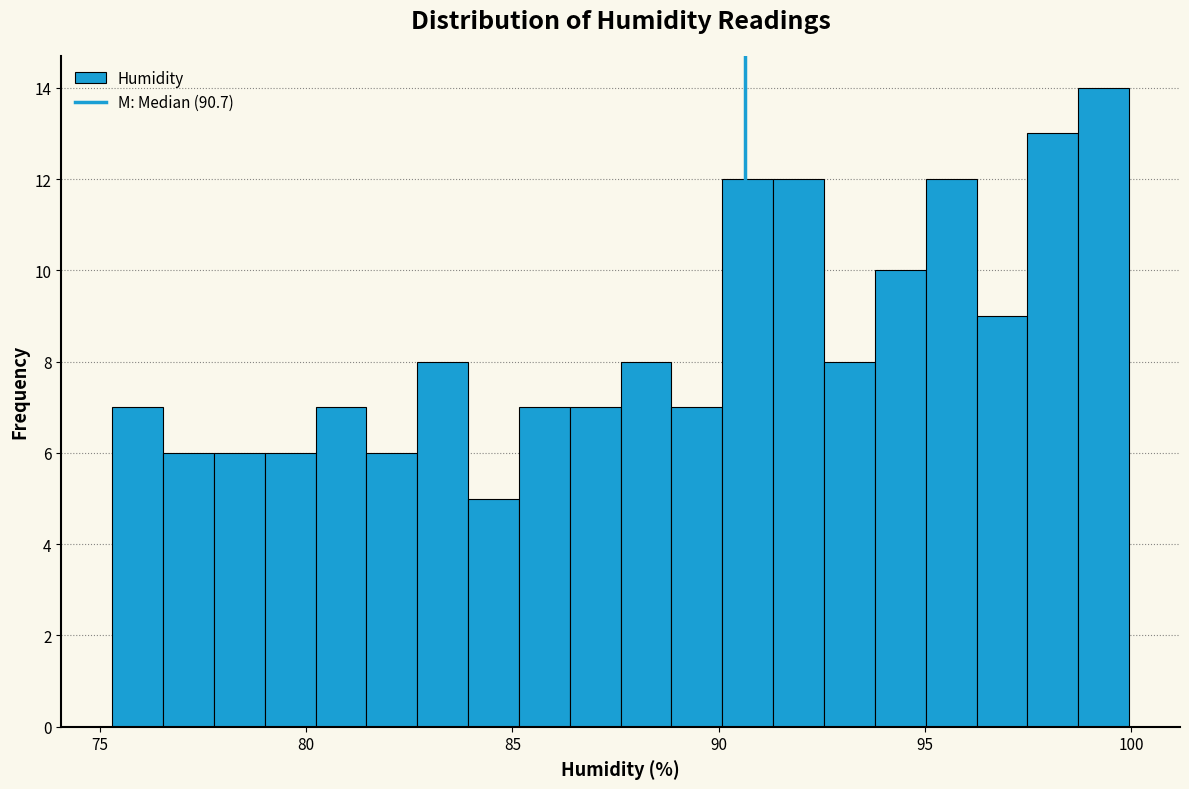

Around what value on the x-axis is the tallest bar? Give the approximate position of its centre, as read against the axis.

99.5